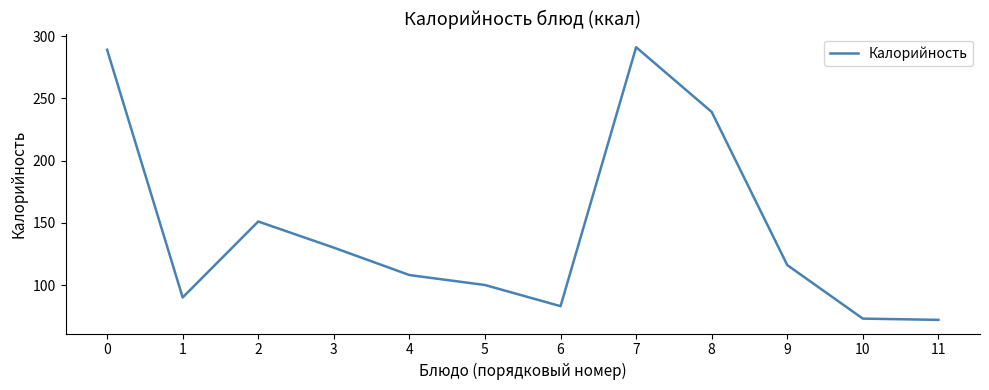

What is the difference between the maximum and minimum values?

219